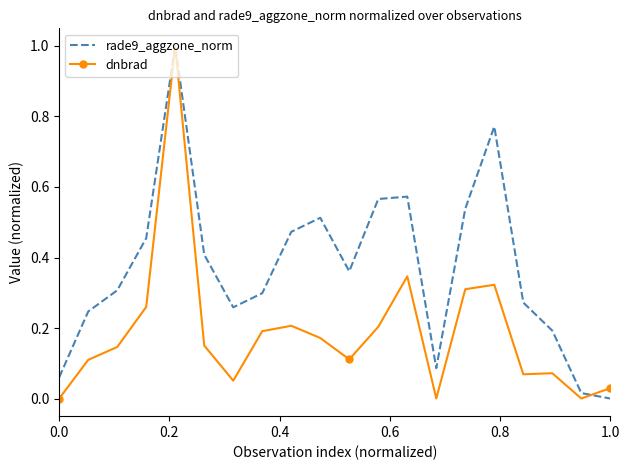

List the series in order of their overall mean, highest first.

rade9_aggzone_norm, dnbrad